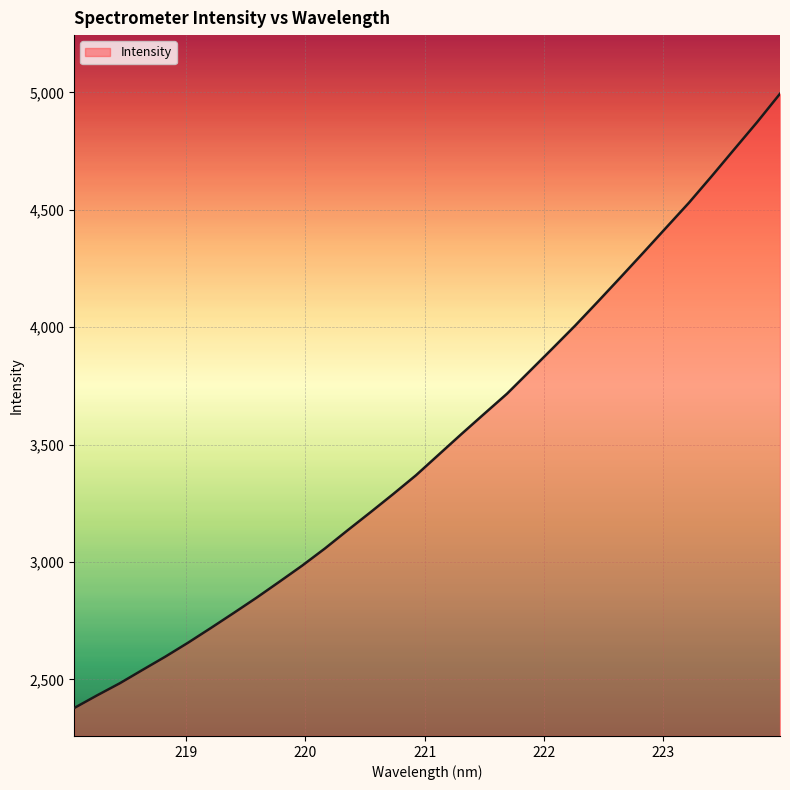

What is the maximum value shown in the chart?

4994.4